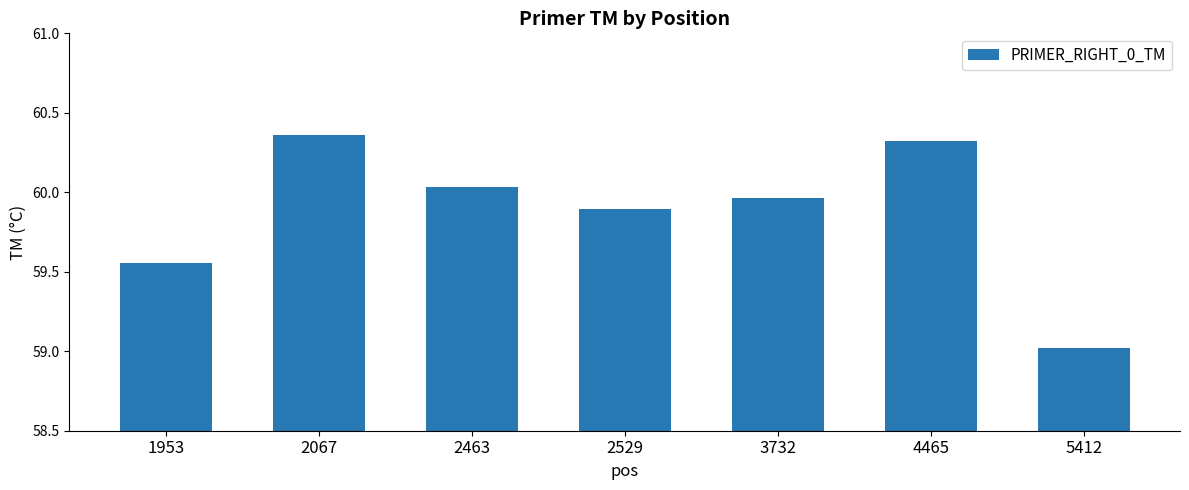

True or false: the data shows 22.0 at 3732.

False